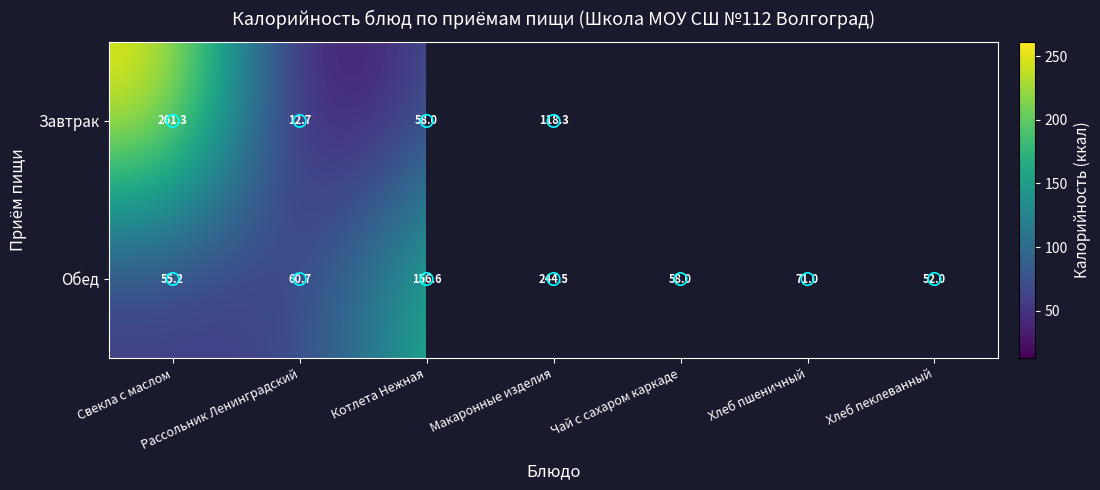

Count the number of data series in this chart.

2